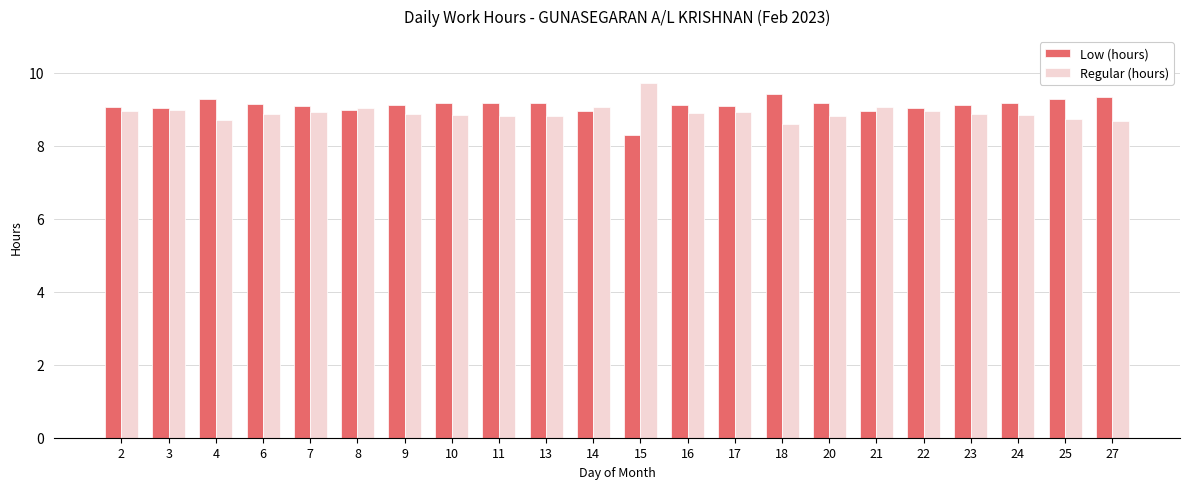

What is the value of the Low (hours) bar at the 7th from the left?

9.1